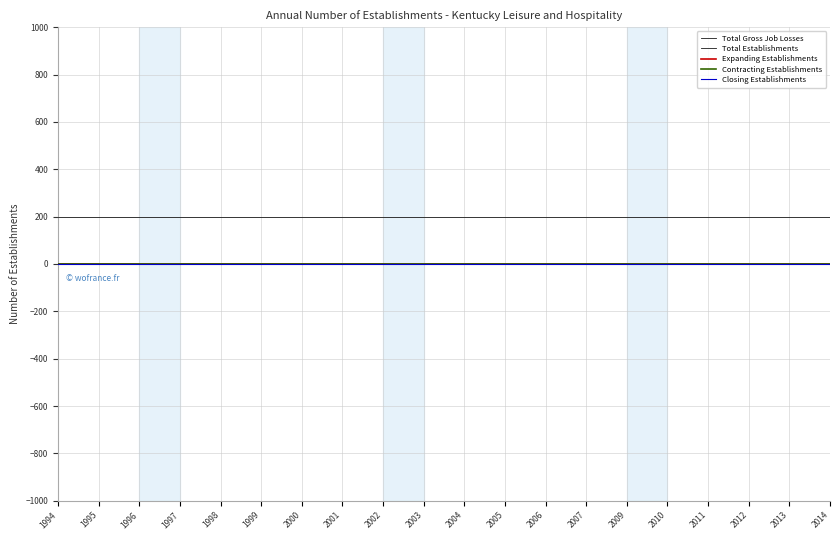

True or false: Total Establishments and Expanding Establishments intersect in this chart.

False